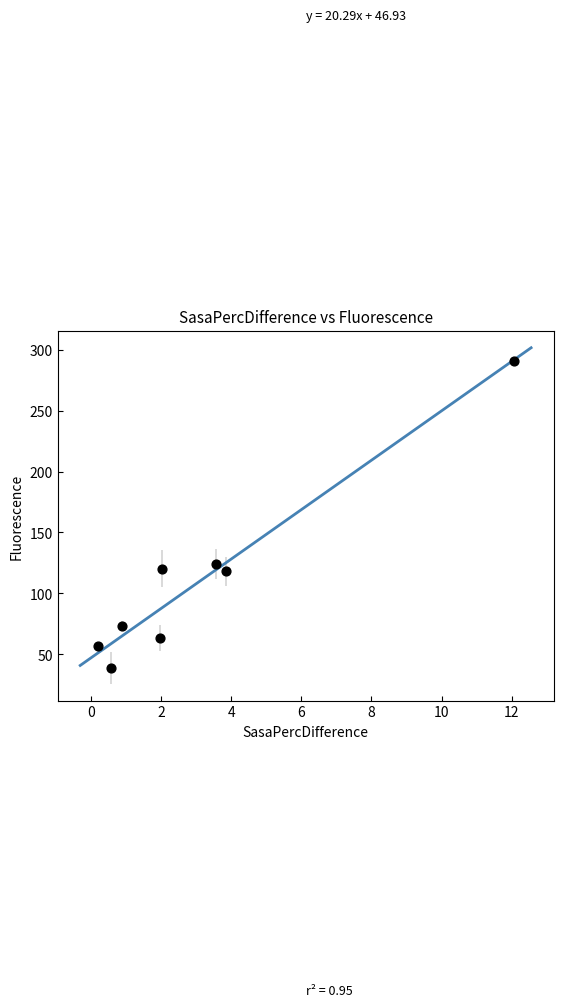

What Y value in the scatter plot is closest to 164?

124.0